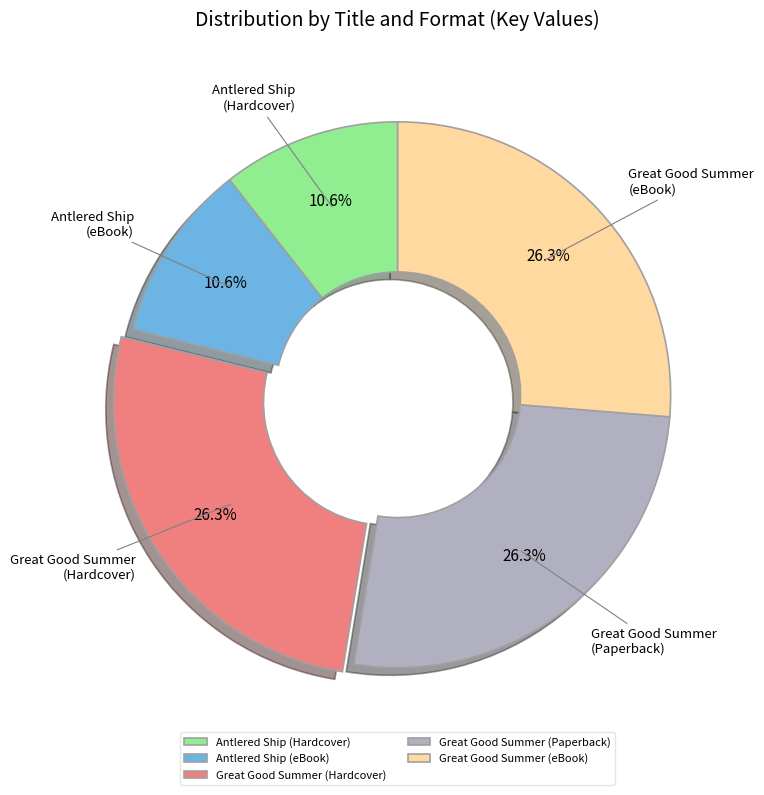

To the nearest percent, what is the difference between the largest and smallest slice percentages?

16%